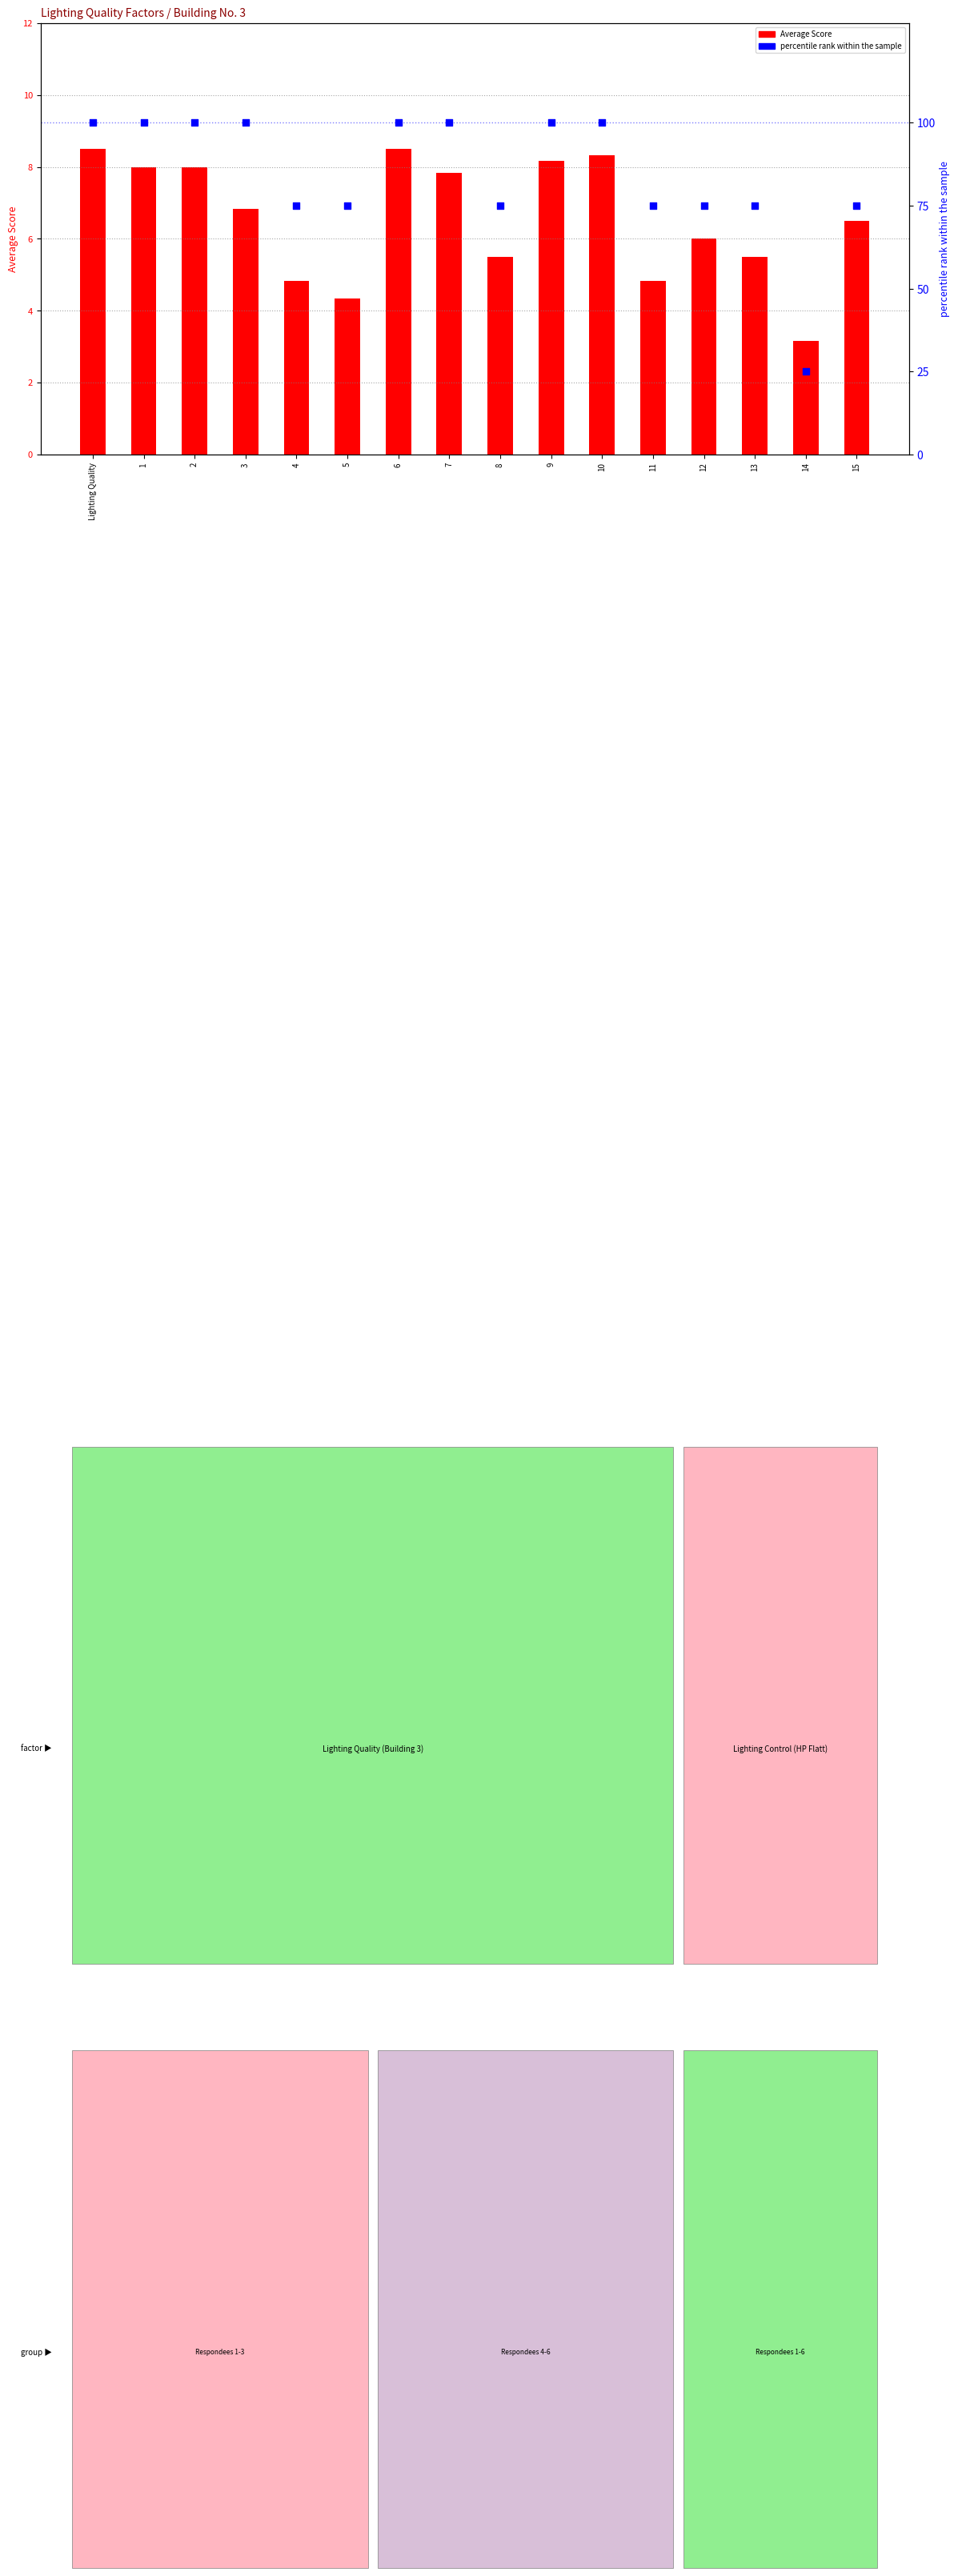

Which series has the largest total across all categories?

percentile rank within the sample